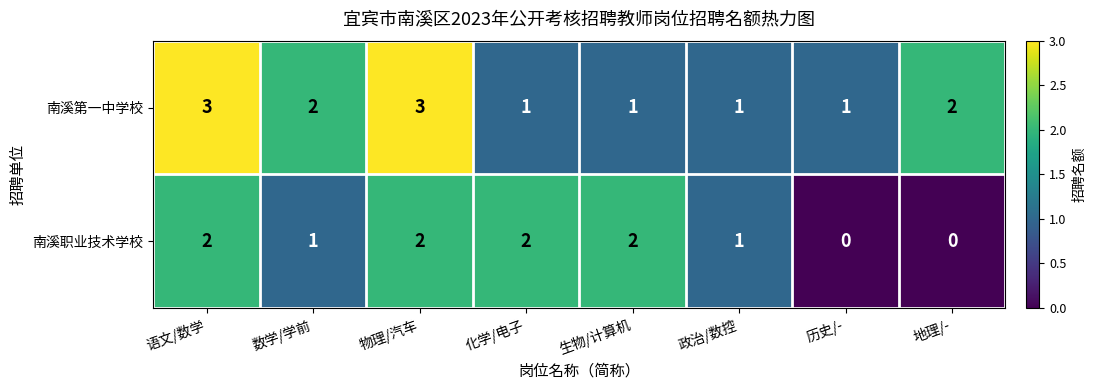

Which series changed the most between 语文/数学 and 化学/电子?

南溪第一中学校